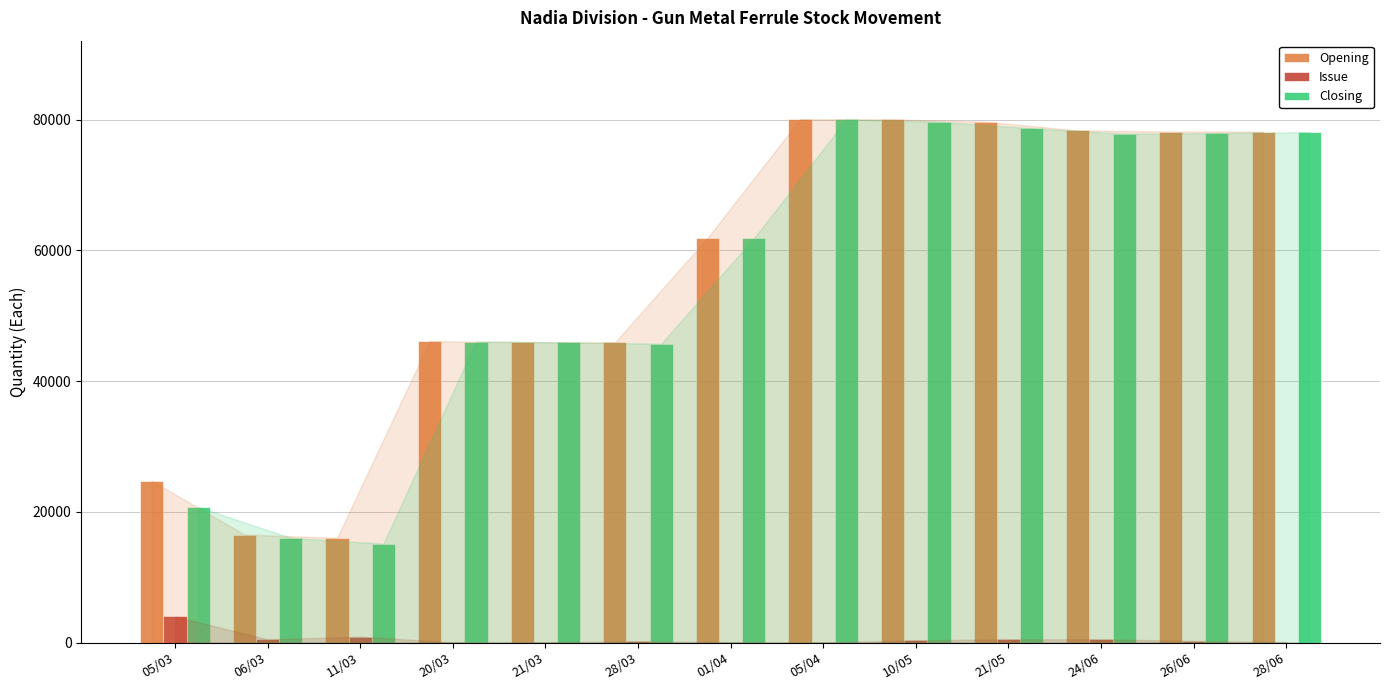

What is the sum of all Opening values?

731587